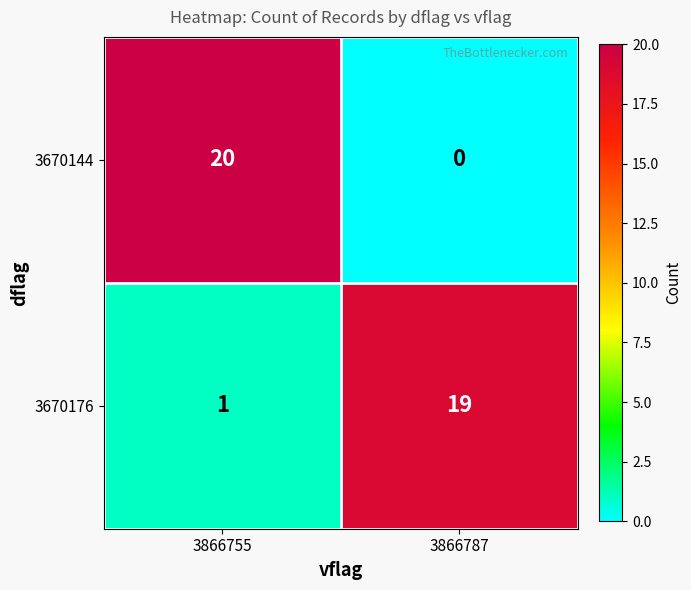

Reading right to left, what are all the values shown in this chart?

3670144: 3866787=0	3866755=20
3670176: 3866787=19	3866755=1